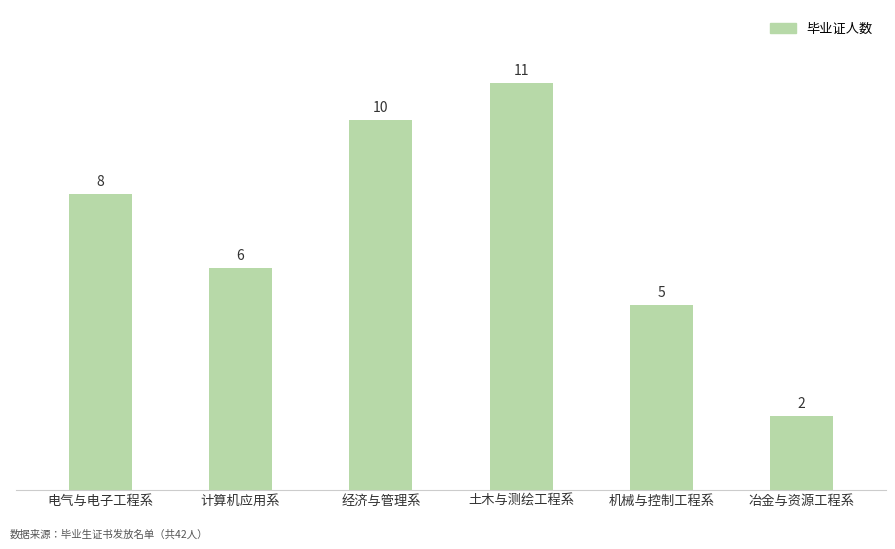

What is the average value?

7